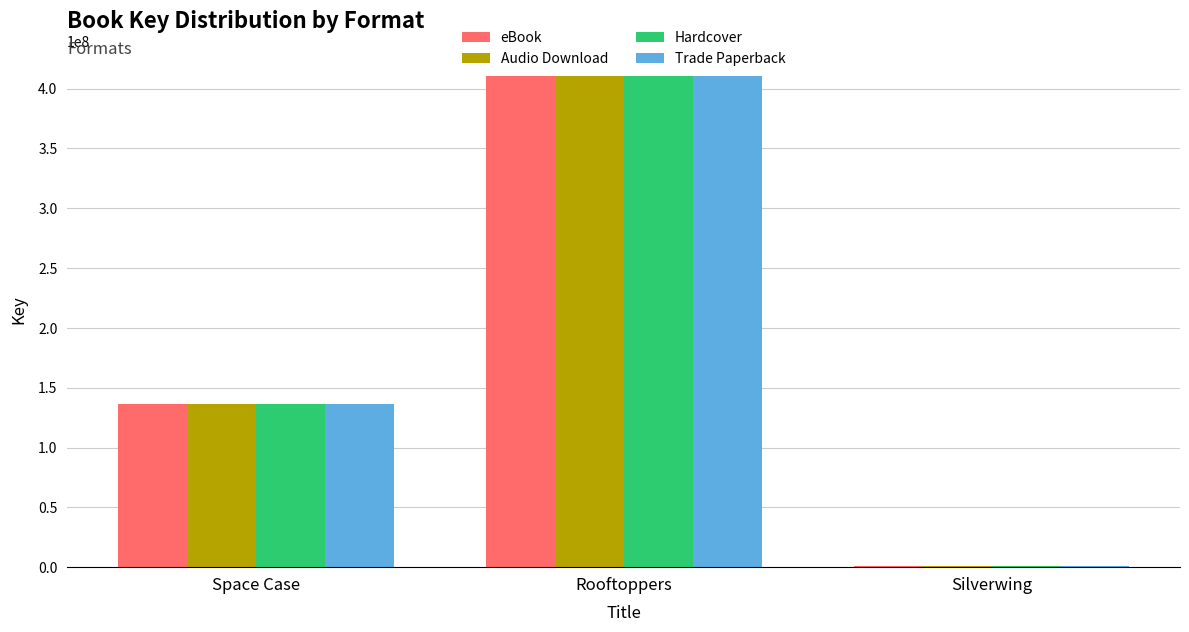

Are the bars grouped side by side (vs. stacked)?

Yes